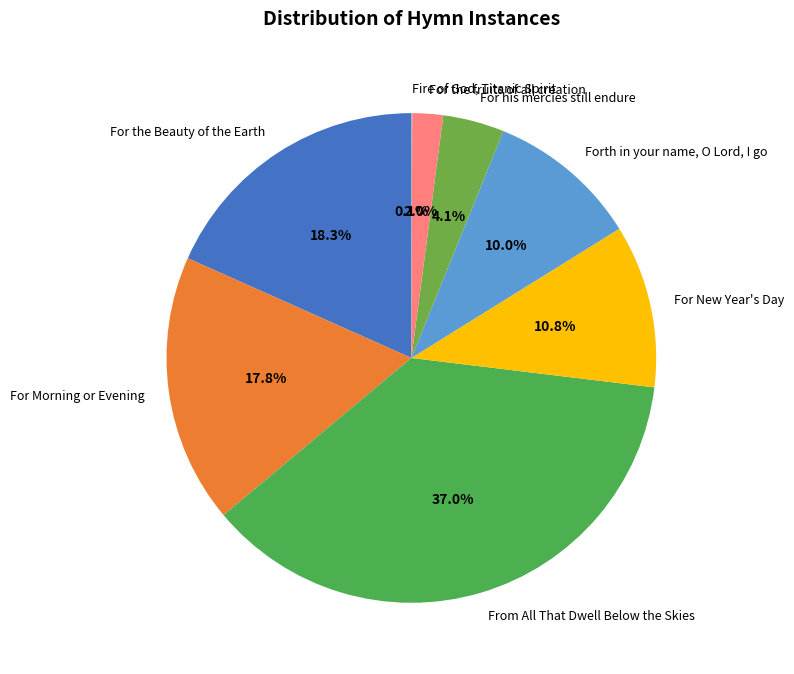

Is there a majority slice in this chart?

No